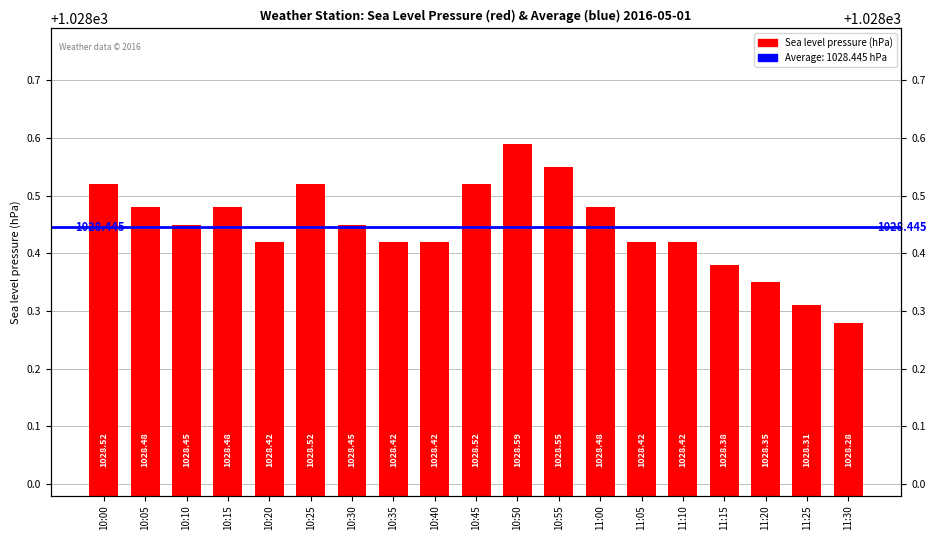

What is the ratio of the value at 10:15 to the value at 10:35?

1.0